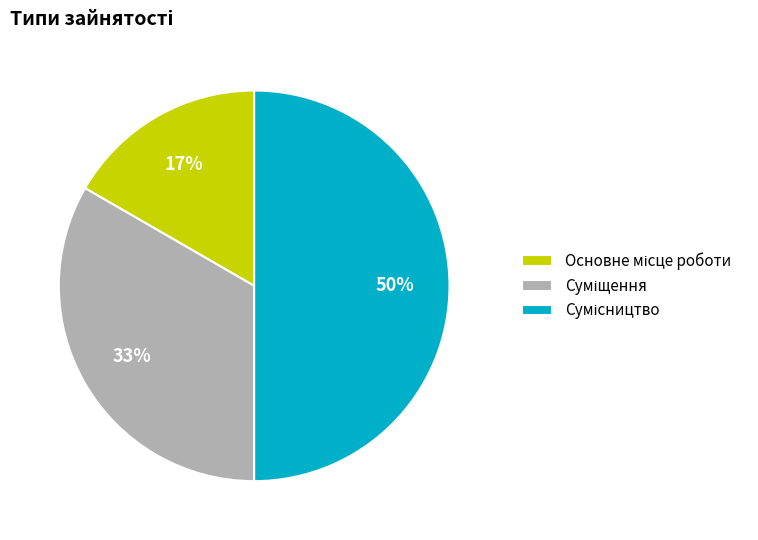

To the nearest percent, what is the difference between the largest and smallest slice percentages?

33%